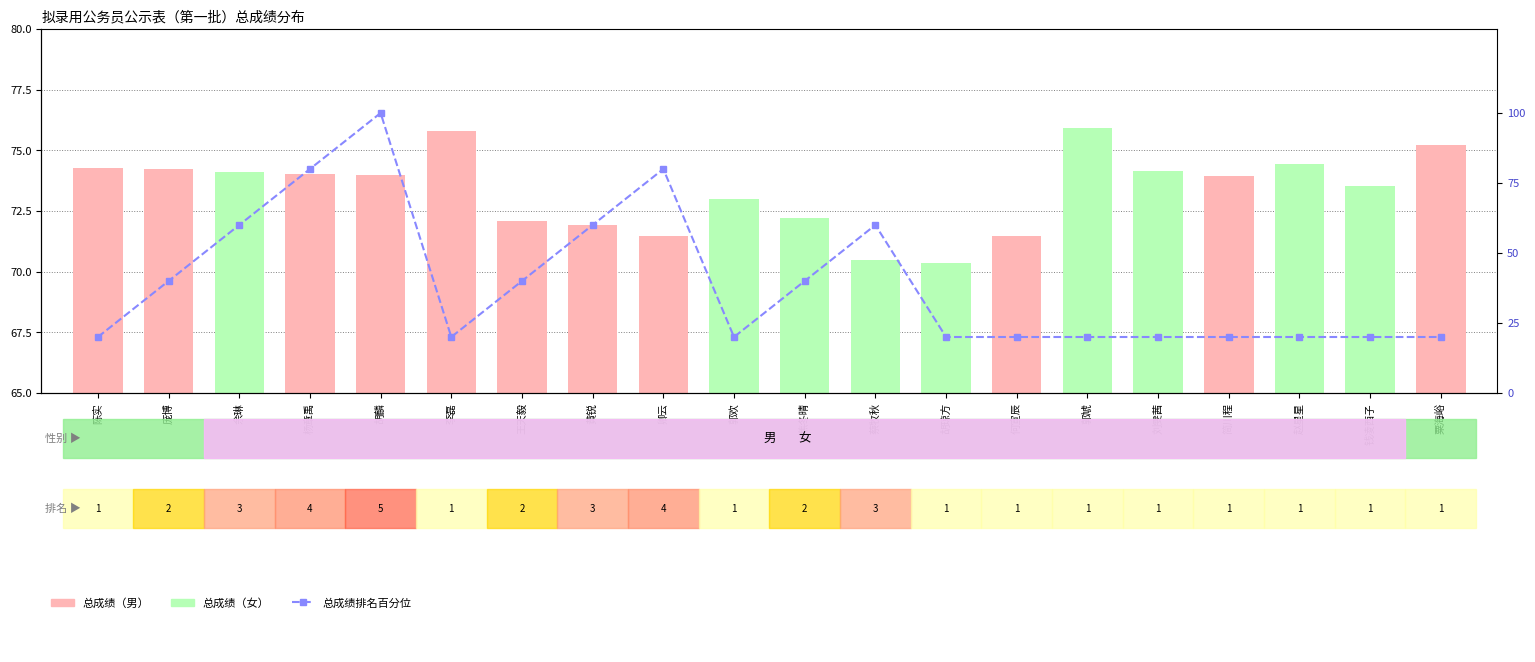

Does the chart contain stacked bars?

No